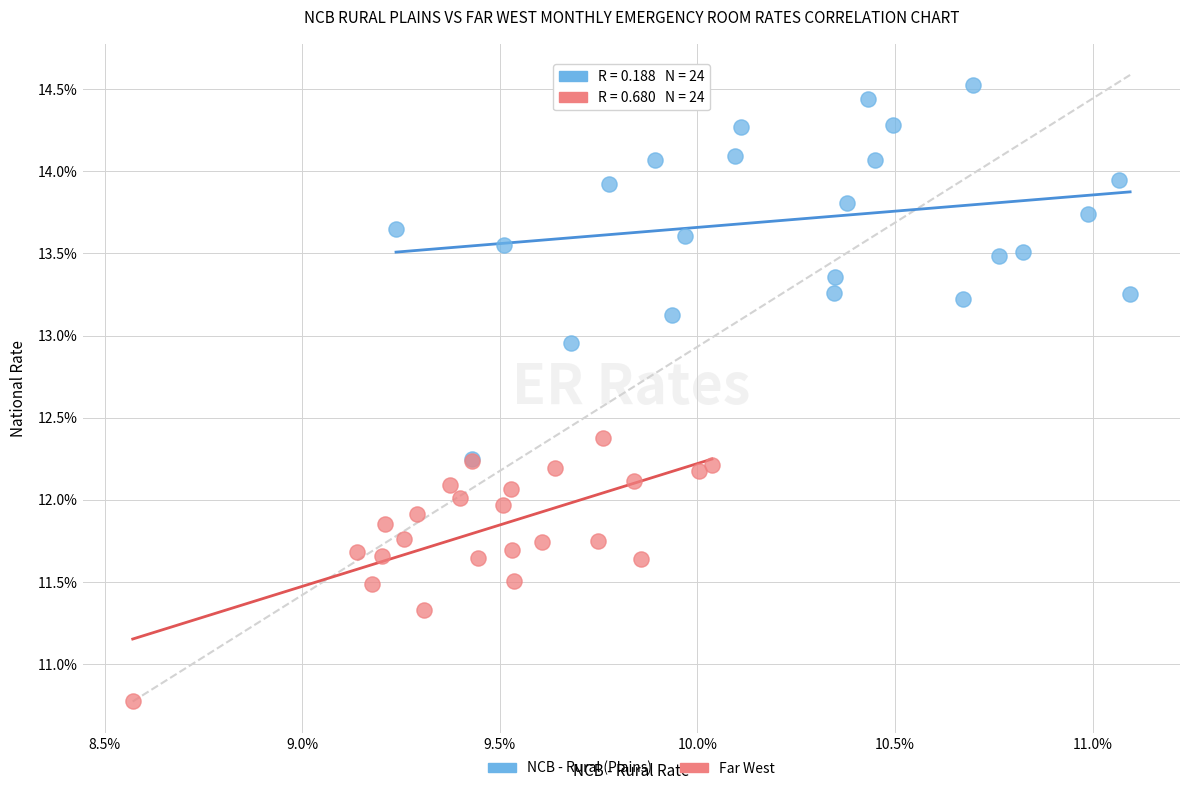

What are all the series names shown in the legend?

NCB - Rural (Plains), Far West